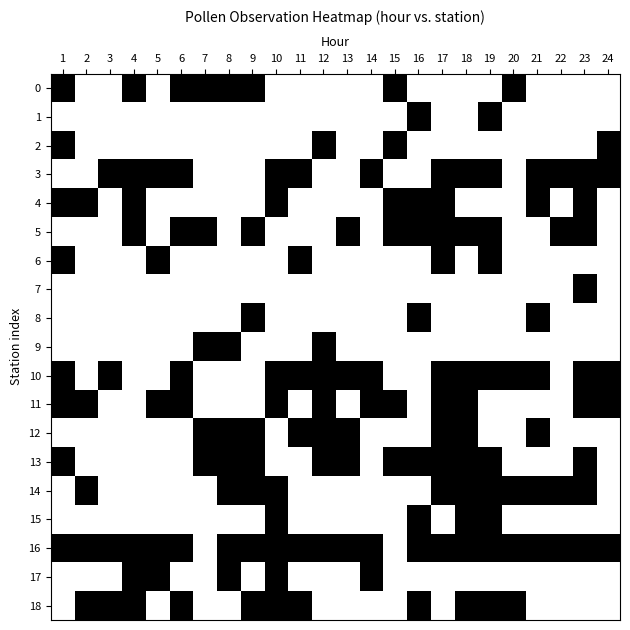

At 10, list the series in order from smallest to largest.

0, 1, 2, 5, 6, 7, 8, 9, 12, 13, 3, 4, 10, 11, 14, 15, 16, 17, 18